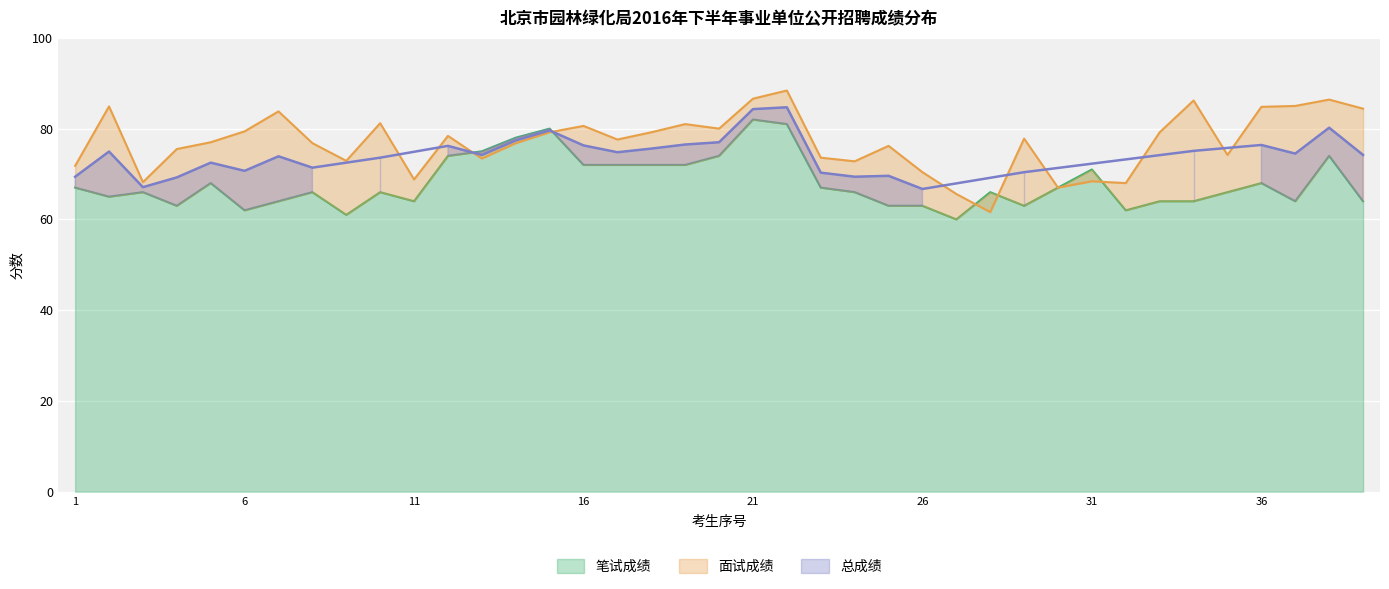

At which category is the sum across all series the highest?

22